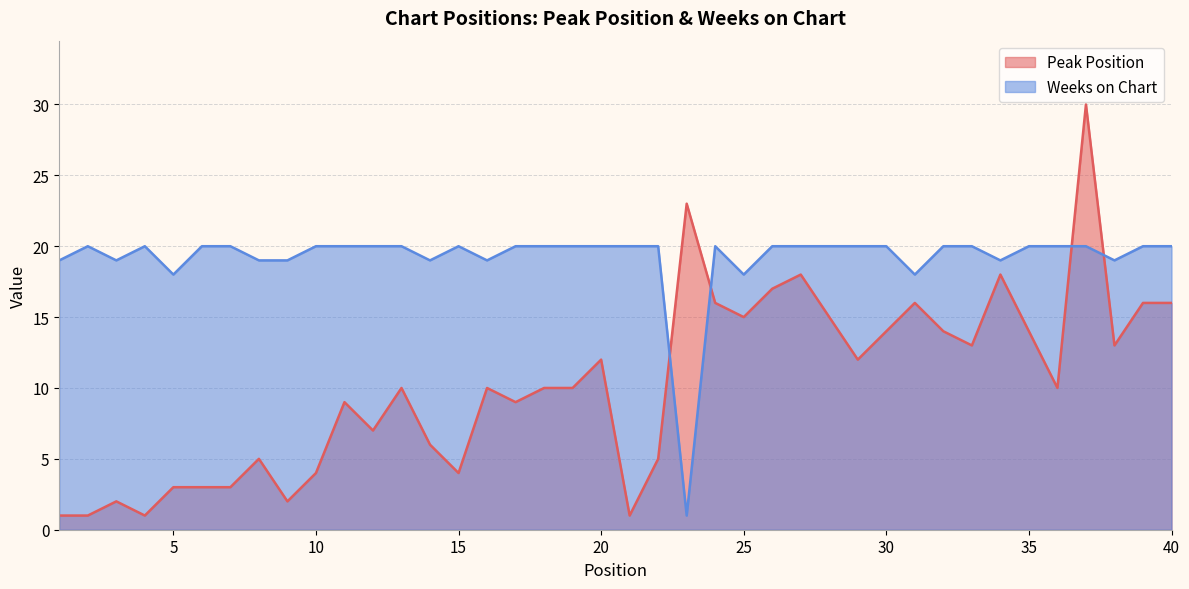

Does the chart display data point markers on the line(s)?

No